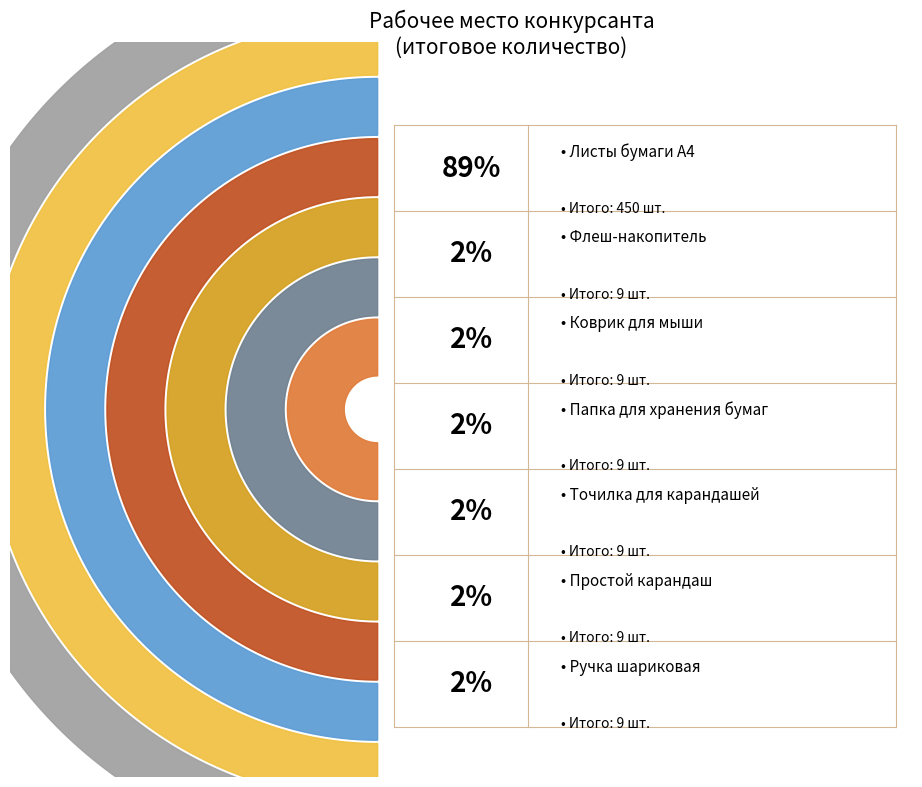

To the nearest percent, what portion does Папка для хранения бумаг represent?

2%